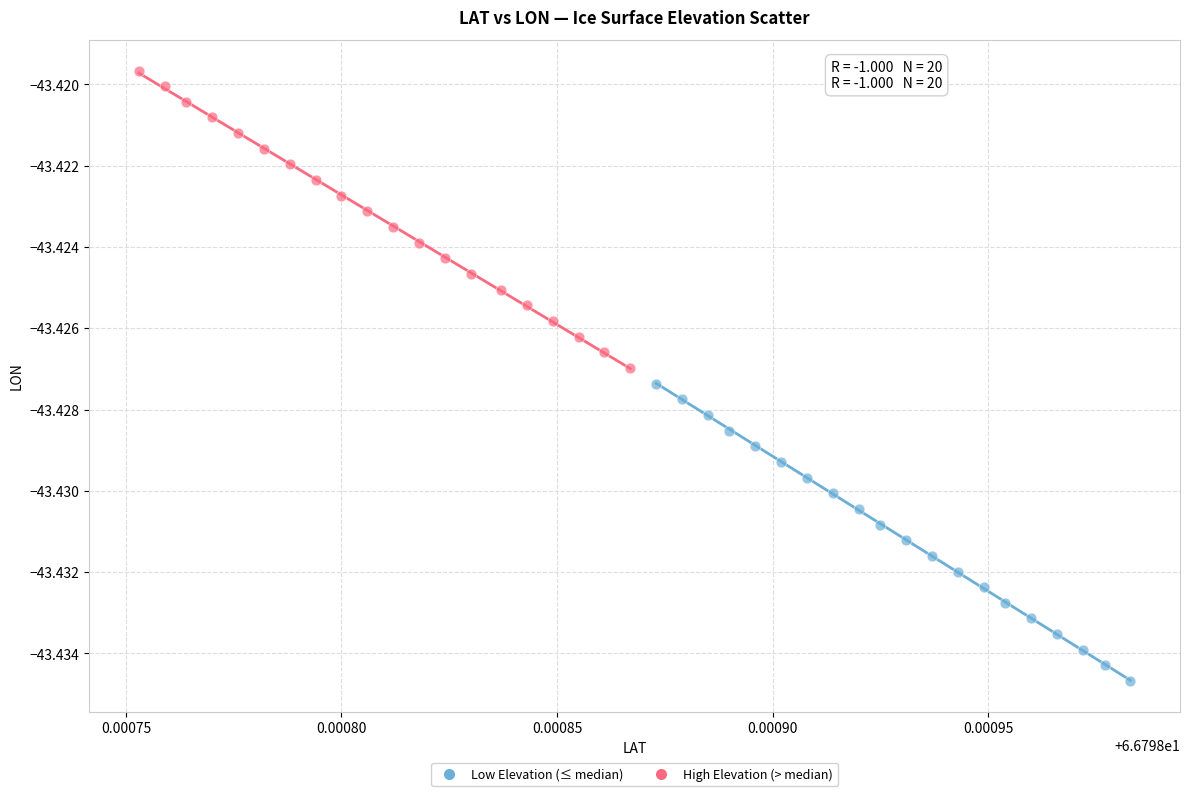

What are all the series names shown in the legend?

Low Elevation (≤ median), High Elevation (> median)